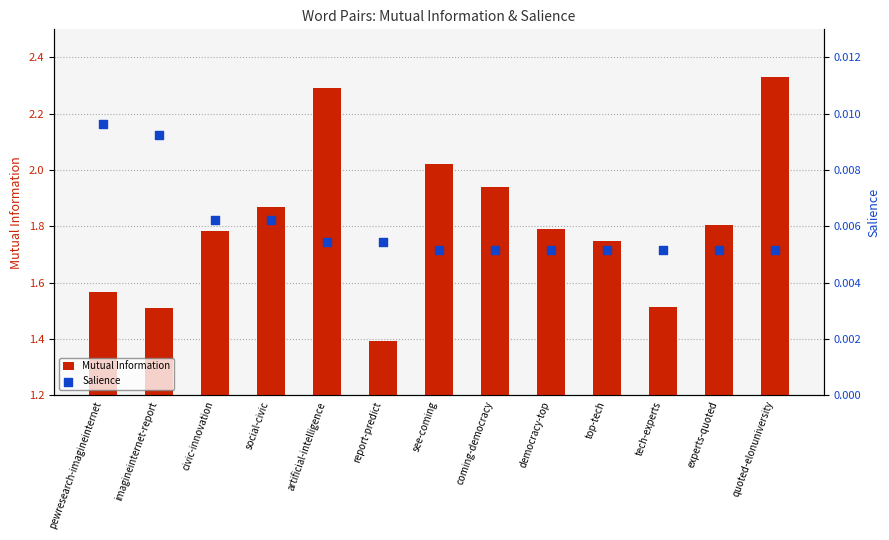

At how many categories does at least one series exceed 0?

13